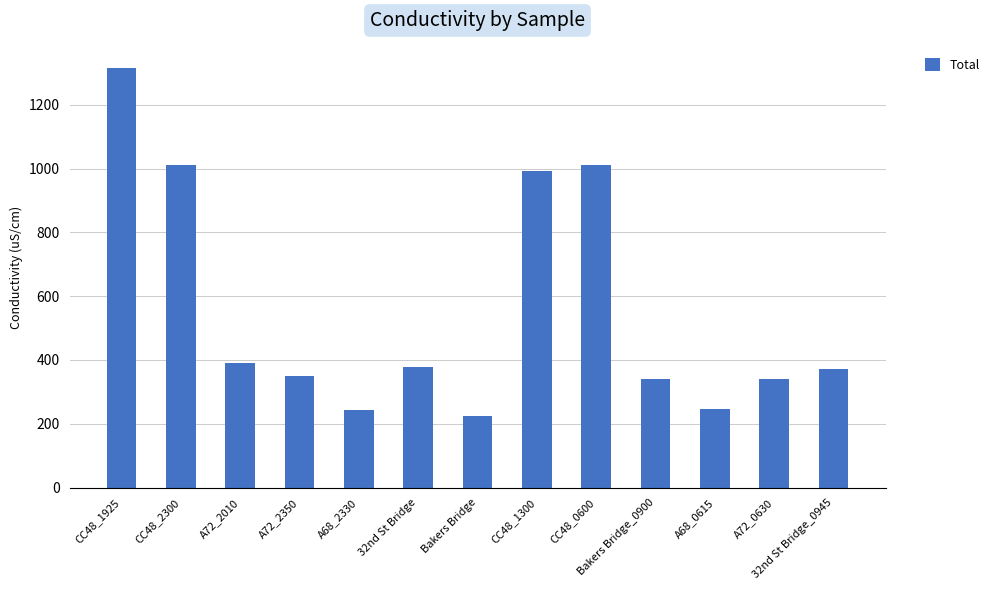

Which label corresponds to the largest value in the chart?

CC48_1925